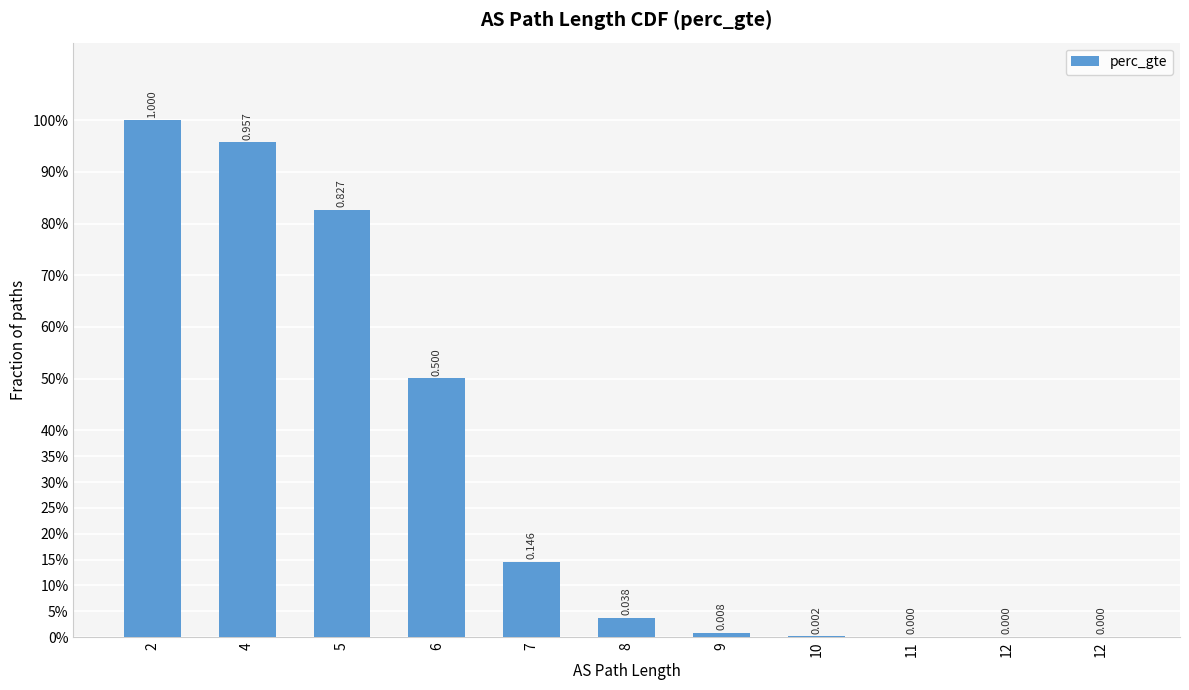

At which category does the chart reach its peak across all series?

2